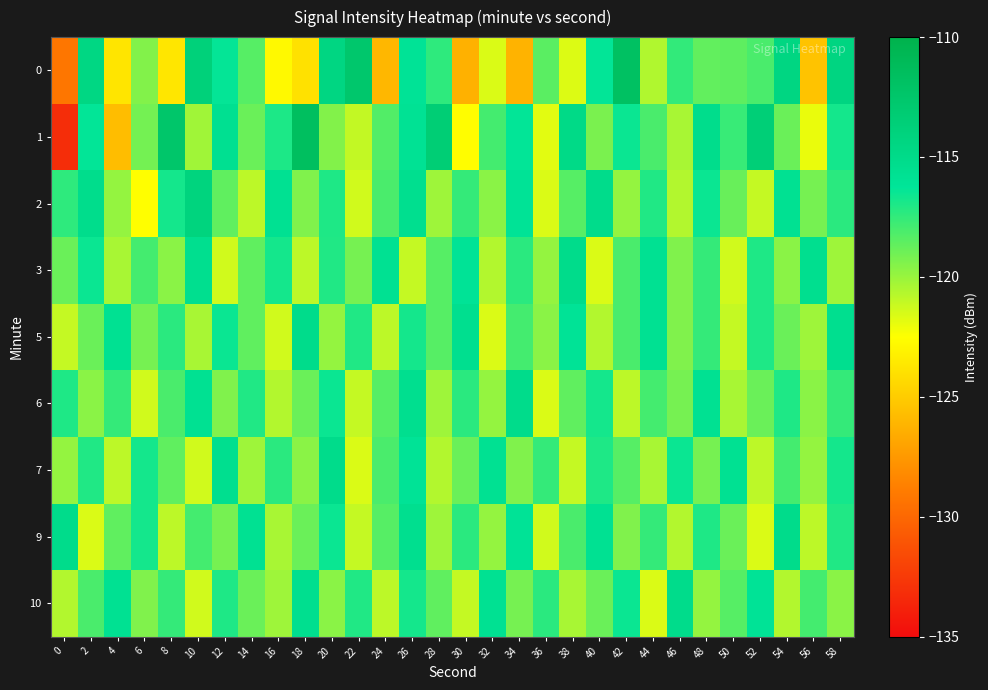

What is the difference between the highest and lowest values at 56?

9.9